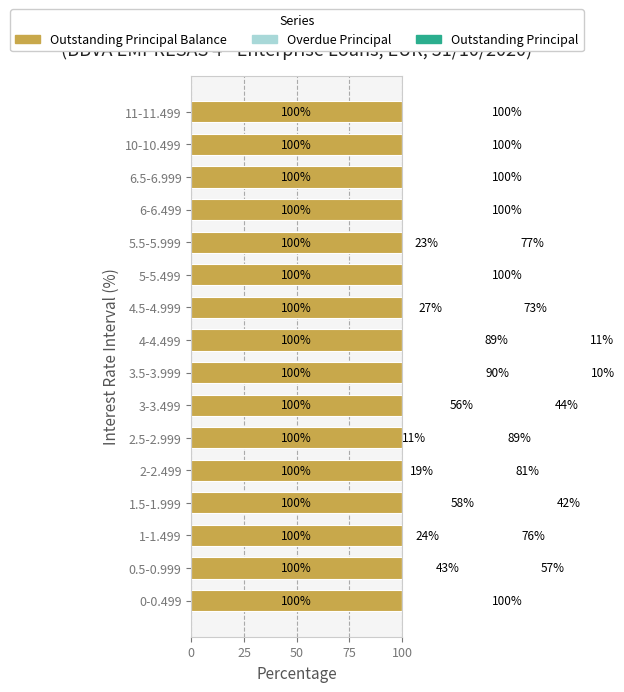

True or false: Overdue Principal has a value of 85.1 at 3-3.499.

False